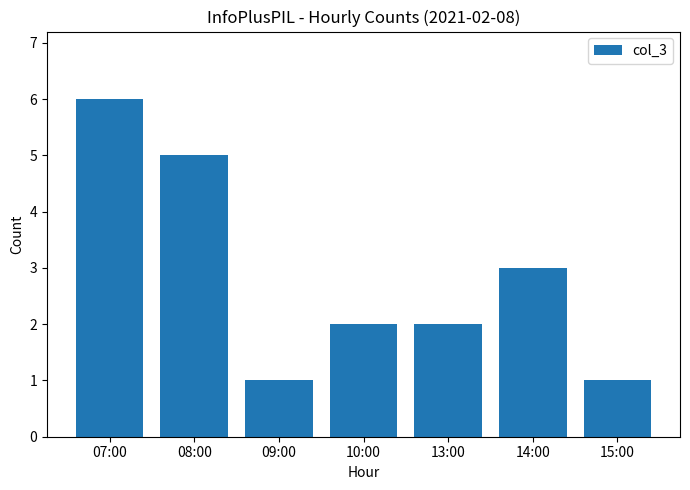

How many series are shown in this chart?

1